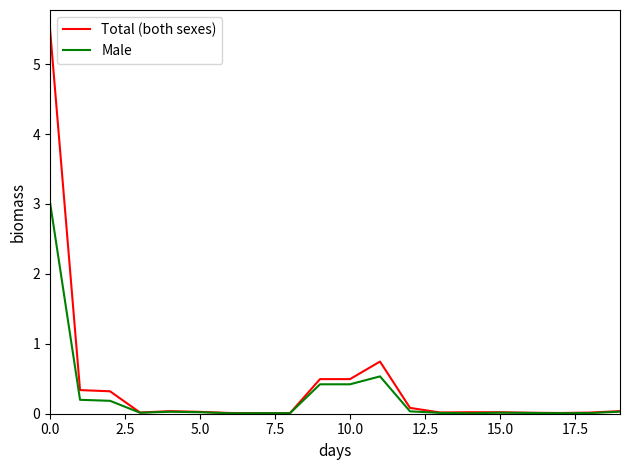

What is the maximum value shown in the chart?

5.5